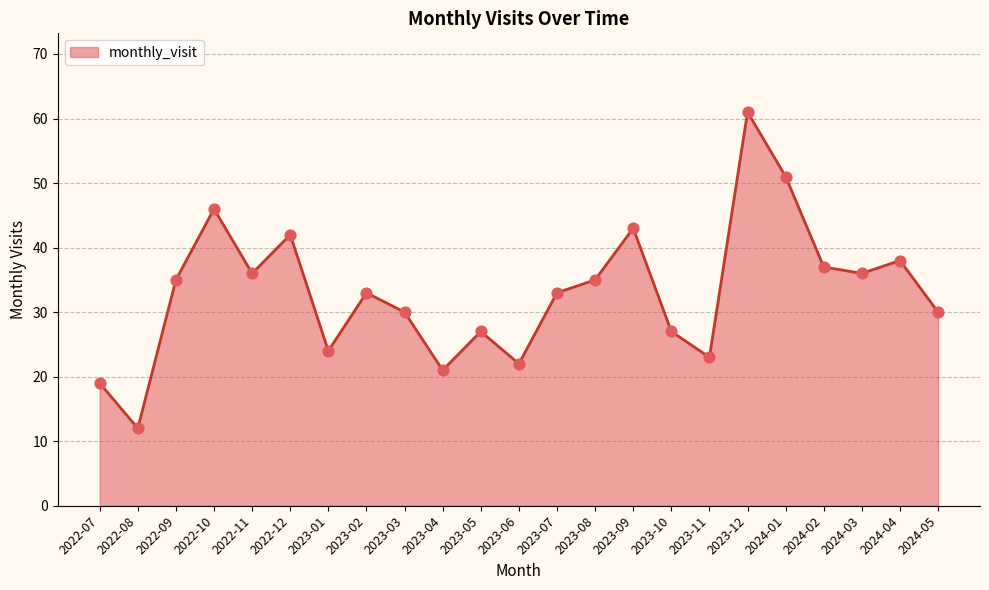

Between 2023-05 and 2022-08, which is larger?

2023-05